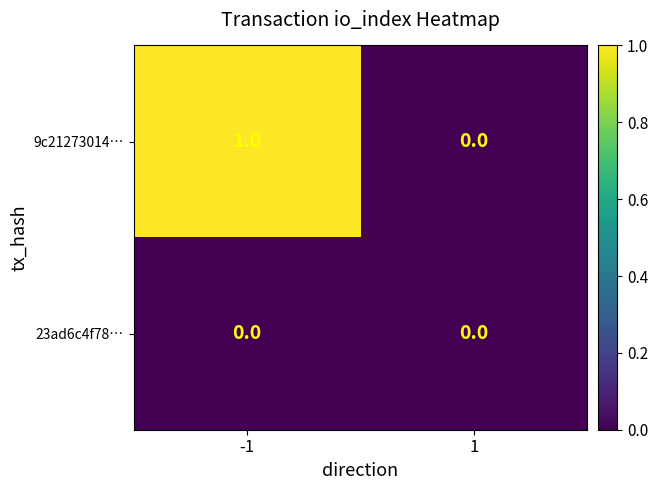

Reading left to right, extract all data points from this chart.

9c21273014…: -1=1	1=0
23ad6c4f78…: -1=0	1=0